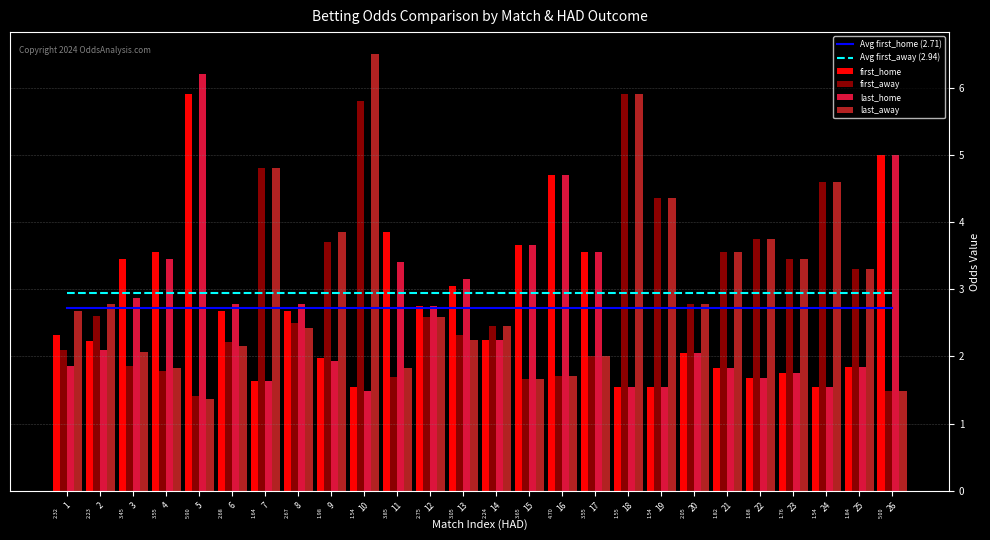

True or false: last_away has a value of 1.7 at 16.

True